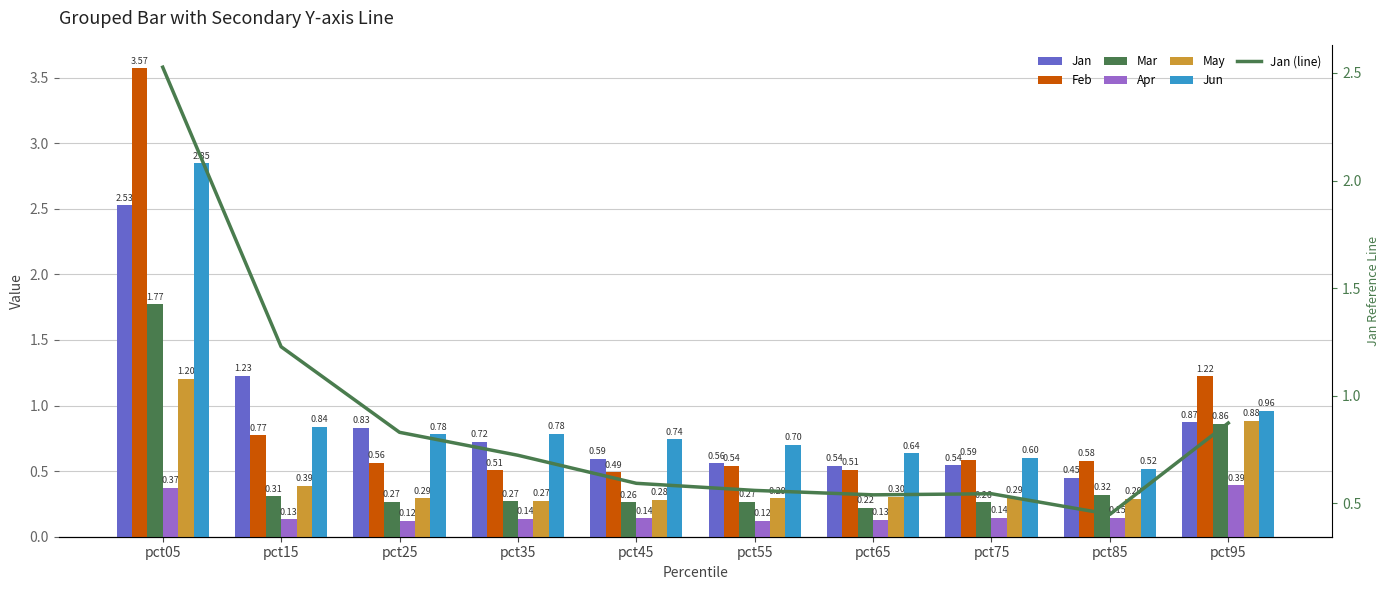

Which series has the largest total across all categories?

Jun